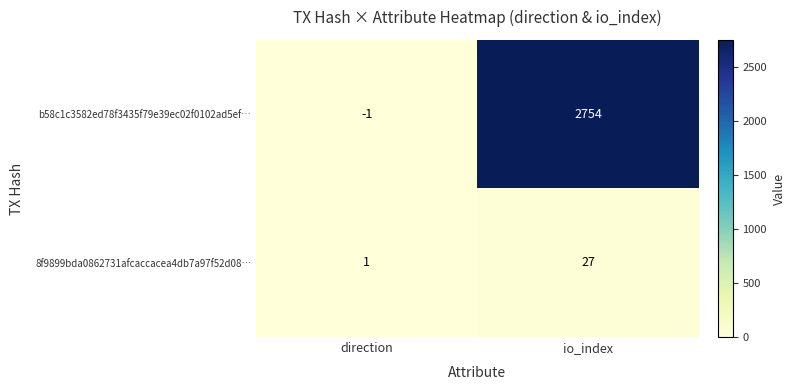

Rank the series by their maximum value, from lowest to highest.

8f9899bda0862731afcaccacea4db7a97f52d08…, b58c1c3582ed78f3435f79e39ec02f0102ad5ef…